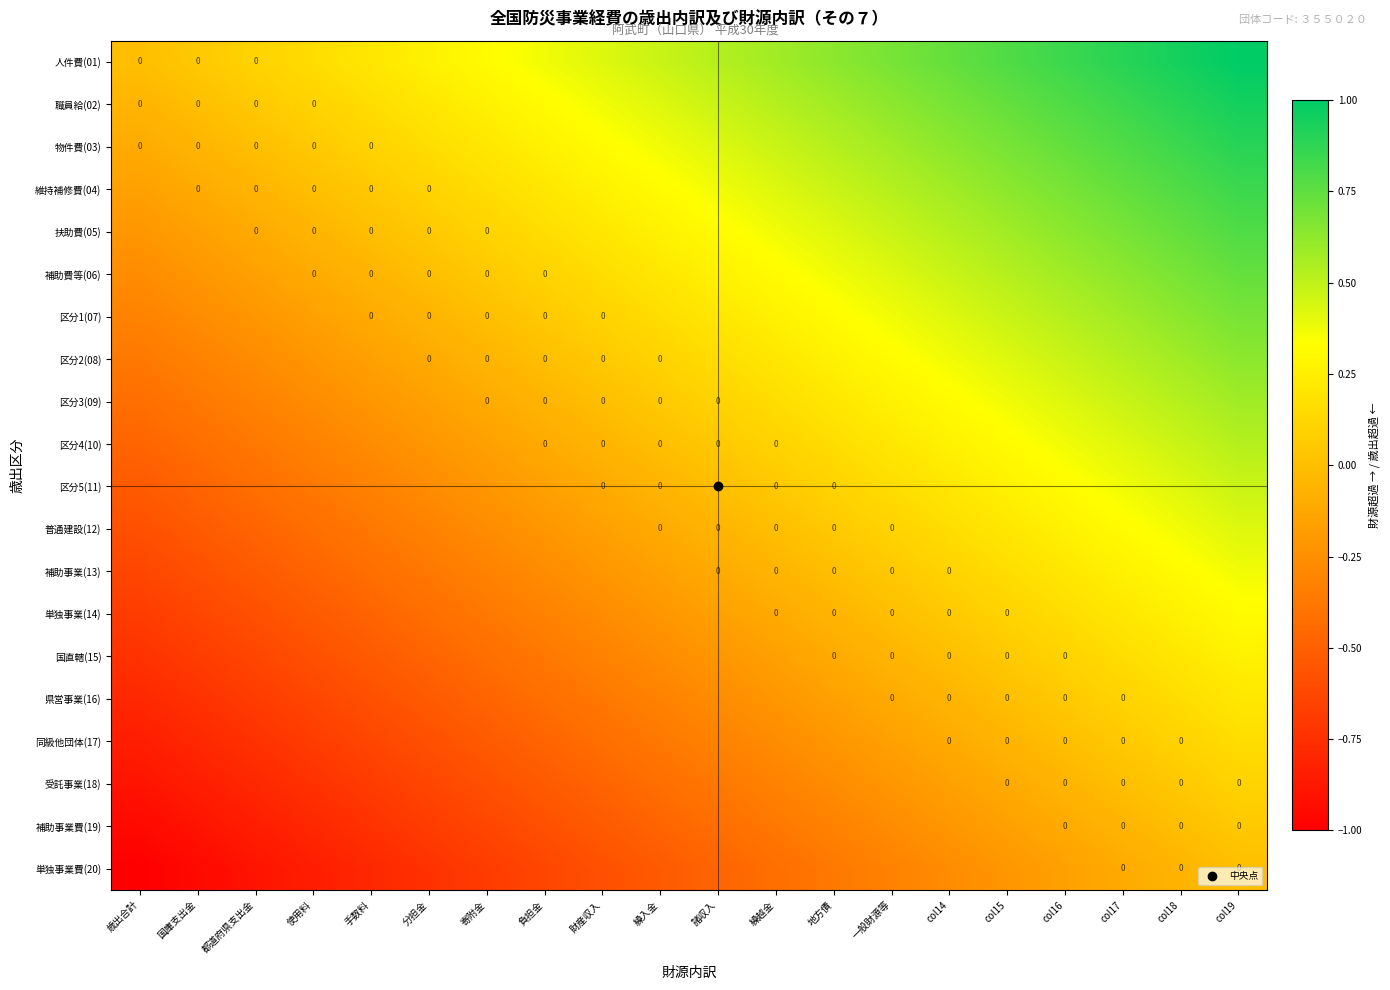

Rank the series by their maximum value, from highest to lowest.

人件費(01), 職員給(02), 物件費(03), 維持補修費(04), 扶助費(05), 補助費等(06), 区分1(07), 区分2(08), 区分3(09), 区分4(10), 区分5(11), 普通建設(12), 補助事業(13), 単独事業(14), 国直轄(15), 県営事業(16), 同級他団体(17), 受託事業(18), 補助事業費(19), 単独事業費(20)